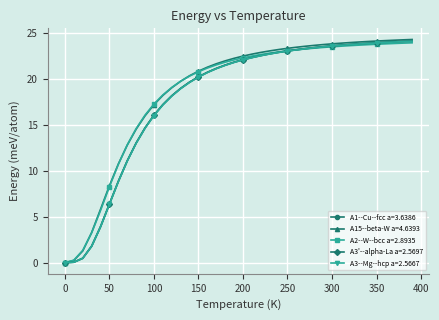

What is the greatest value displayed?

24.3